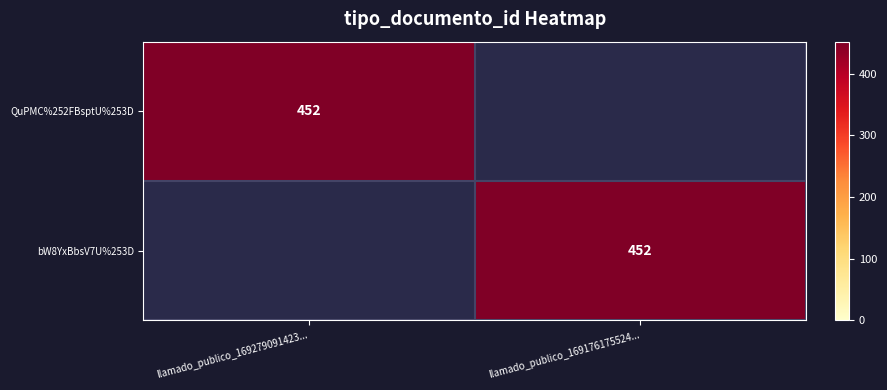

What is the maximum value shown in the chart?

452